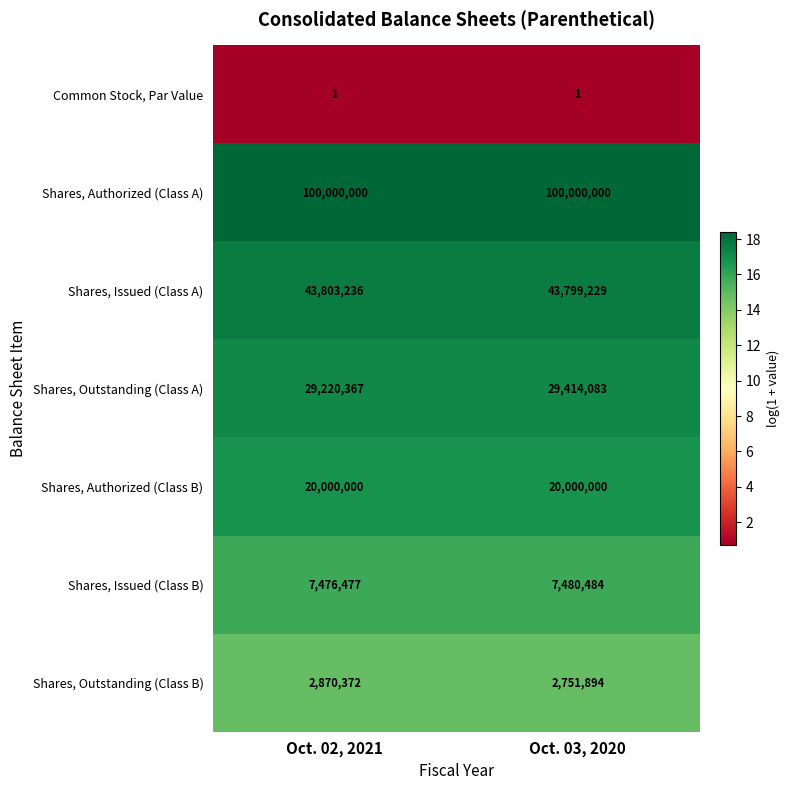

Rank the series at Oct. 03, 2020 from lowest to highest value.

Common Stock, Par Value, Shares, Outstanding (Class B), Shares, Issued (Class B), Shares, Authorized (Class B), Shares, Outstanding (Class A), Shares, Issued (Class A), Shares, Authorized (Class A)